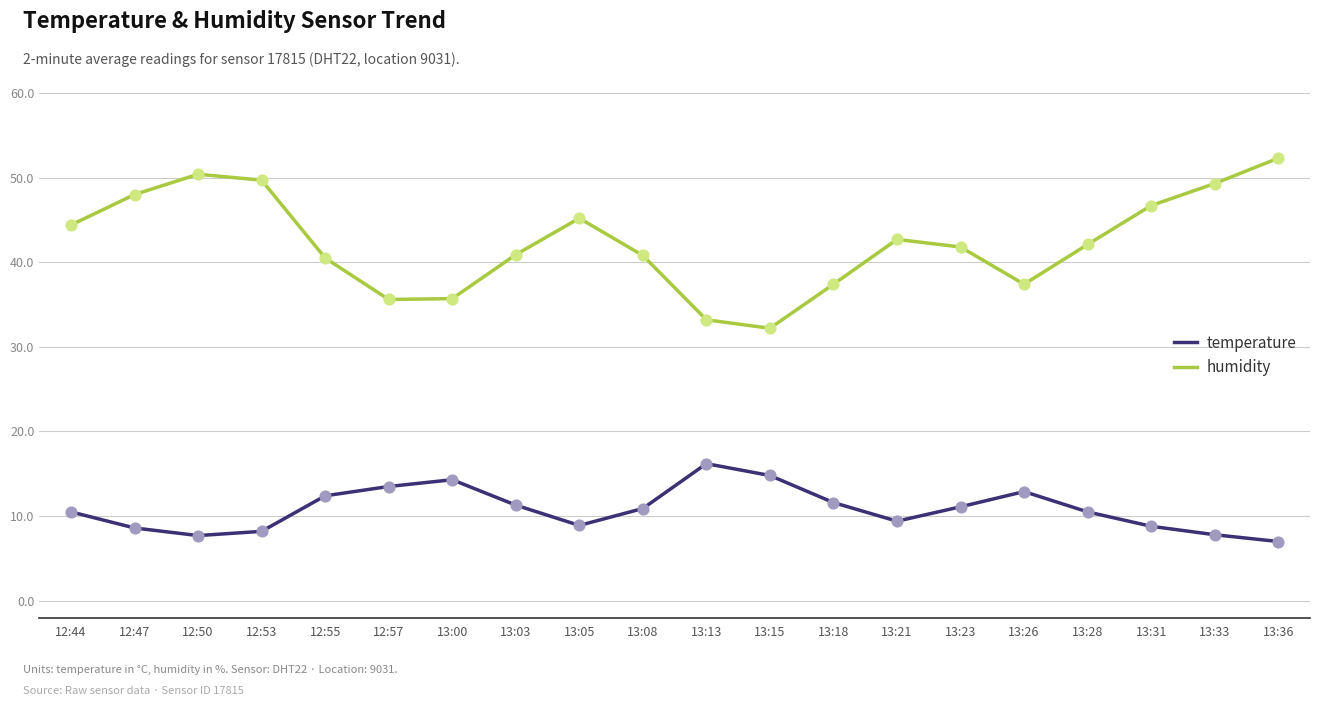

Which series has the largest range (max minus min)?

humidity